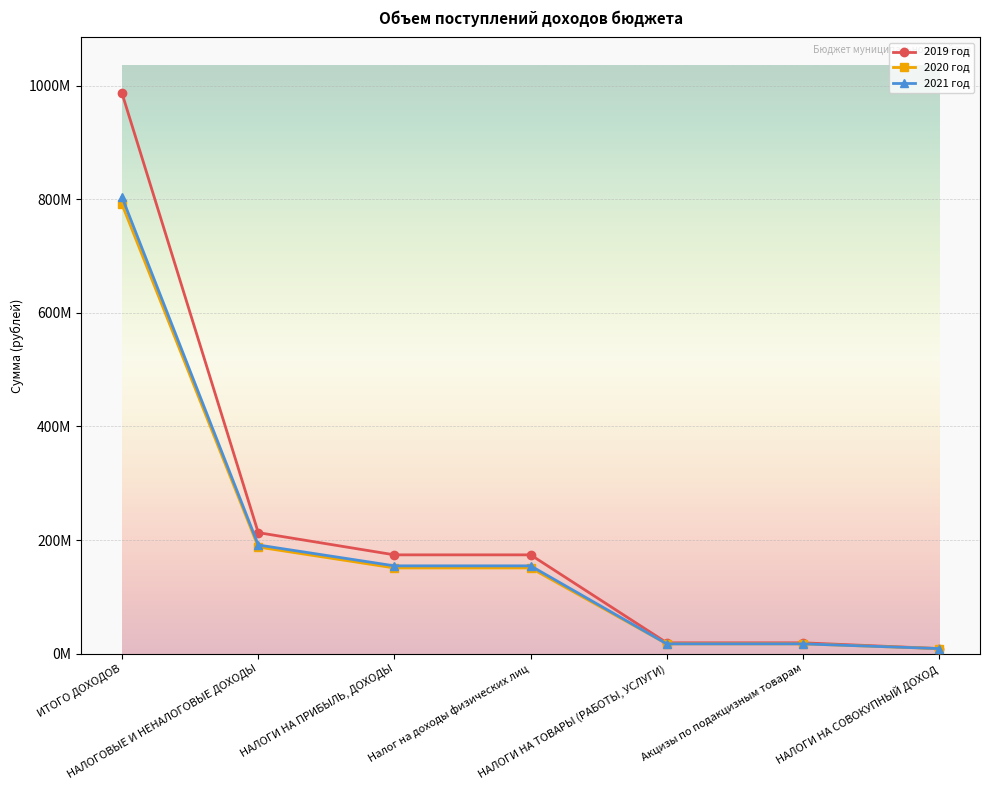

Reading left to right, what are all the values shown in this chart?

2019 год: ИТОГО ДОХОДОВ=986227690.3	НАЛОГОВЫЕ И НЕНАЛОГОВЫЕ ДОХОДЫ=213020644.0	НАЛОГИ НА ПРИБЫЛЬ, ДОХОДЫ=173861000.0	Налог на доходы физических лиц=173861000.0	НАЛОГИ НА ТОВАРЫ (РАБОТЫ, УСЛУГИ)=19037000.0	Акцизы по подакцизным товарам=19037000.0	НАЛОГИ НА СОВОКУПНЫЙ ДОХОД=8870000.0
2020 год: ИТОГО ДОХОДОВ=790741762.0	НАЛОГОВЫЕ И НЕНАЛОГОВЫЕ ДОХОДЫ=187644617.0	НАЛОГИ НА ПРИБЫЛЬ, ДОХОДЫ=150830000.0	Налог на доходы физических лиц=150830000.0	НАЛОГИ НА ТОВАРЫ (РАБОТЫ, УСЛУГИ)=17177000.0	Акцизы по подакцизным товарам=17177000.0	НАЛОГИ НА СОВОКУПНЫЙ ДОХОД=8870000.0
2021 год: ИТОГО ДОХОДОВ=803347862.0	НАЛОГОВЫЕ И НЕНАЛОГОВЫЕ ДОХОДЫ=191236363.0	НАЛОГИ НА ПРИБЫЛЬ, ДОХОДЫ=154507000.0	Налог на доходы физических лиц=154507000.0	НАЛОГИ НА ТОВАРЫ (РАБОТЫ, УСЛУГИ)=17177000.0	Акцизы по подакцизным товарам=17177000.0	НАЛОГИ НА СОВОКУПНЫЙ ДОХОД=8870000.0